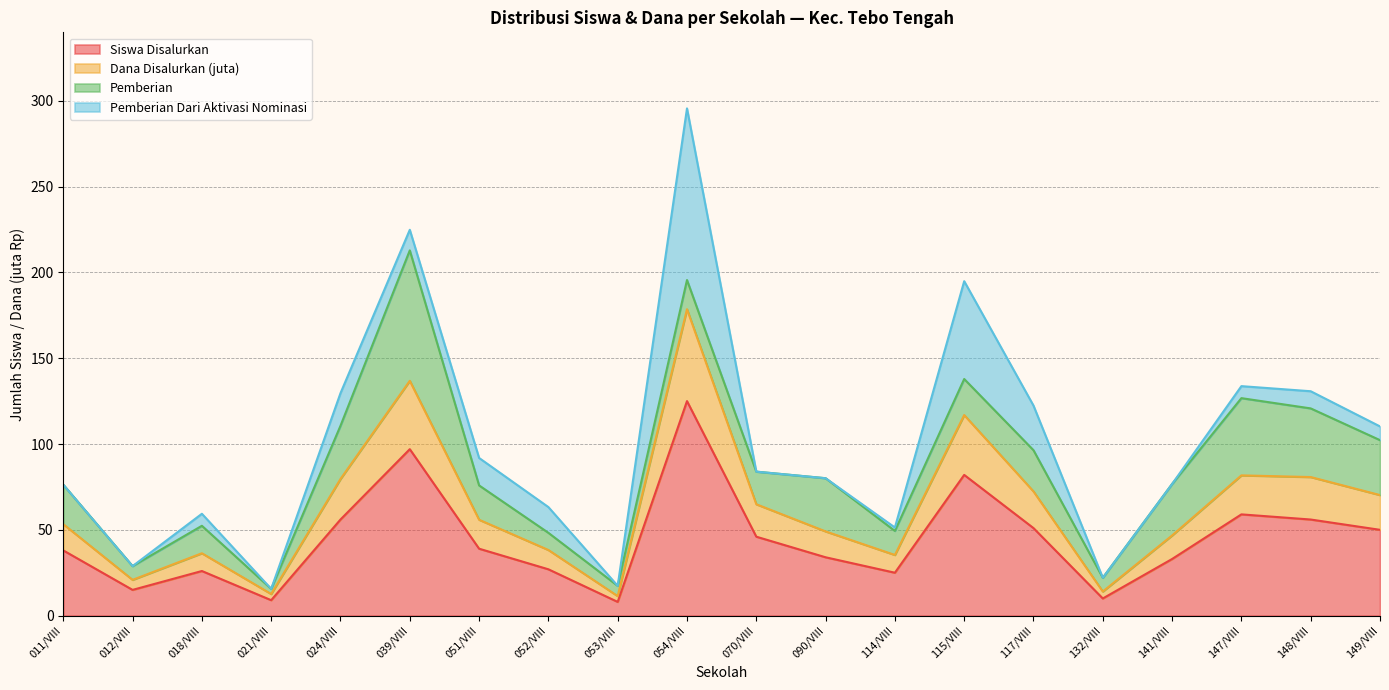

What are all the series names shown in the legend?

Siswa Disalurkan, Dana Disalurkan (juta), Pemberian, Pemberian Dari Aktivasi Nominasi